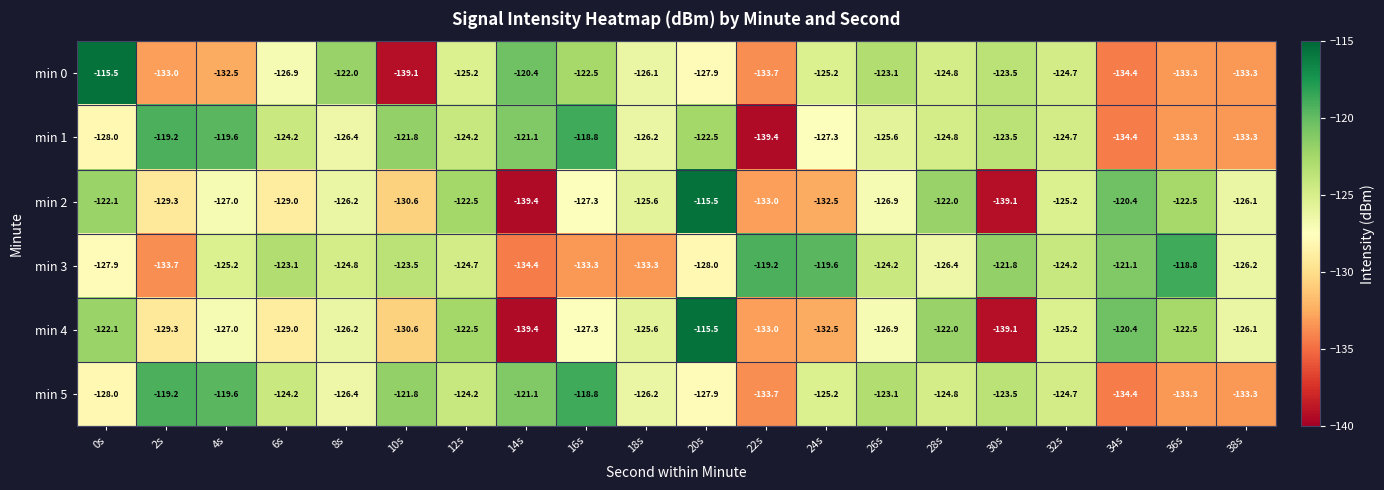

What is the total value across all series at 12s?

-743.3